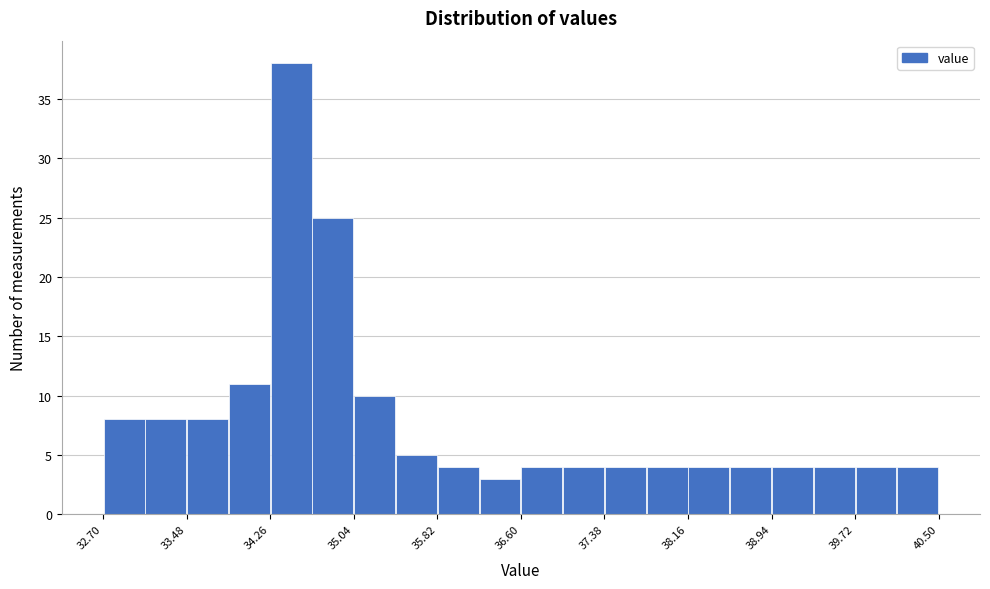

Around what value on the x-axis is the tallest bar? Give the approximate position of its centre, as read against the axis.

34.5